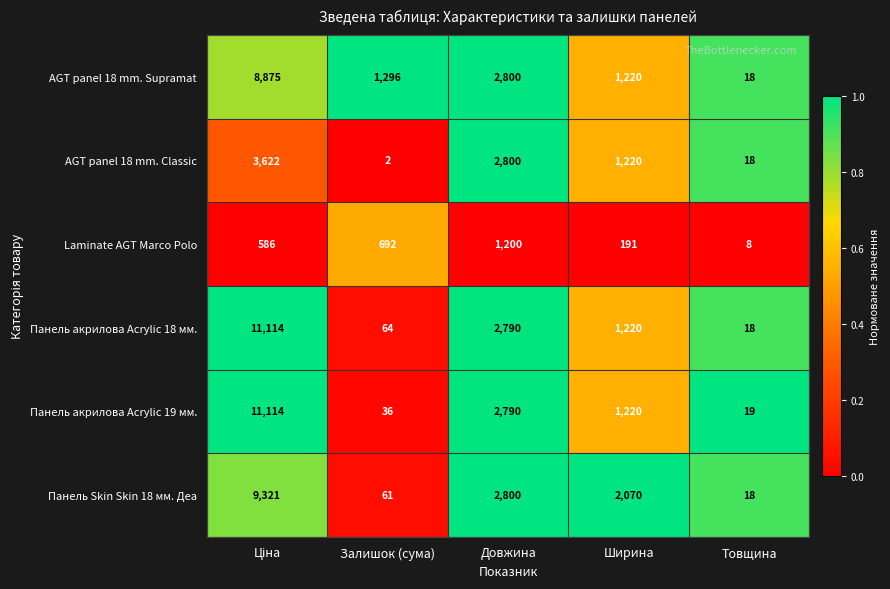

The Панель акрилова Acrylic 18 мм. series shows 1220 at Ширина. True or false?

True